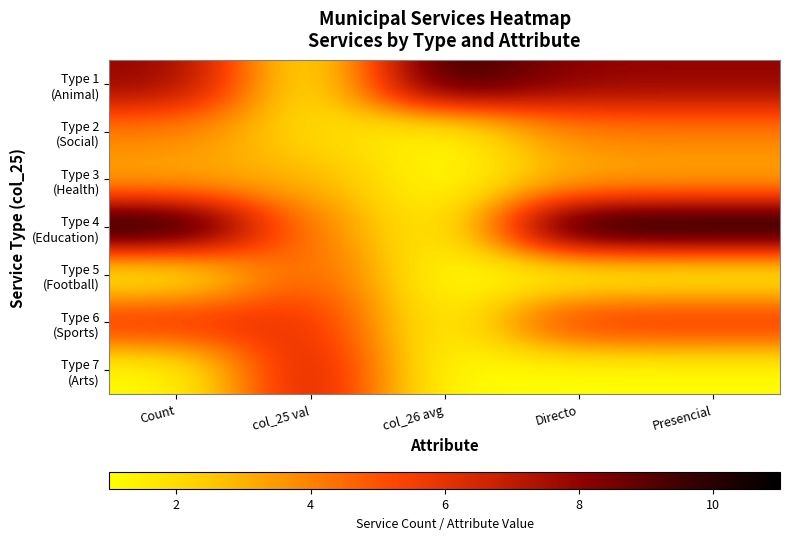

Which series has the largest total across all categories?

Type 4 (Education)